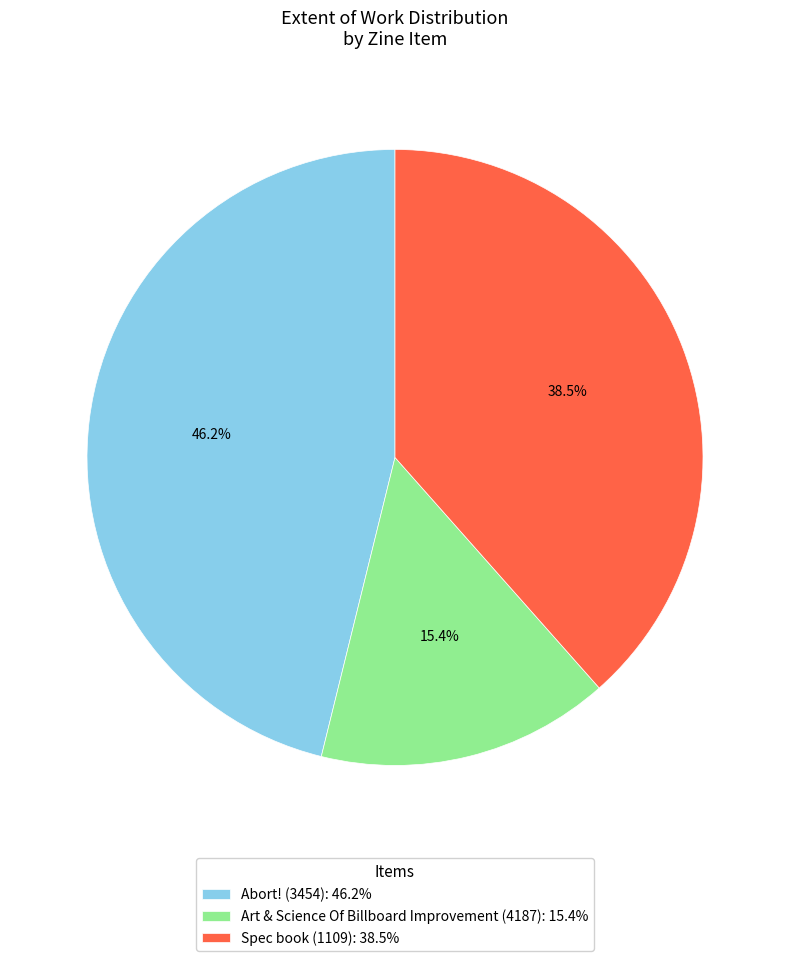

Approximately how many times larger is the value at Abort! (3454) compared to Spec book (1109)?

1.2